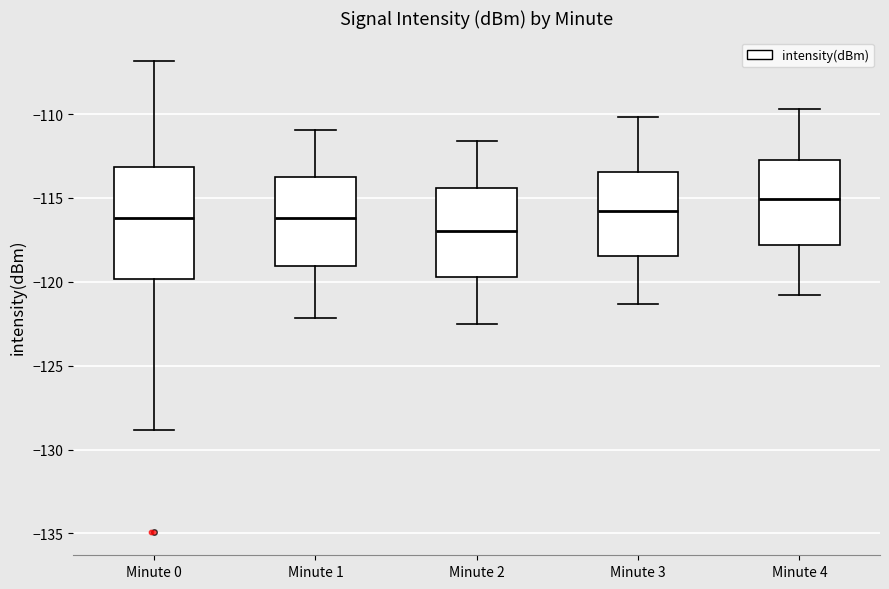

Where is the upper edge of the box for Minute 2 on the y-axis? The values are not printed on the chart, so give them approximately, as read against the axis.

-114.5